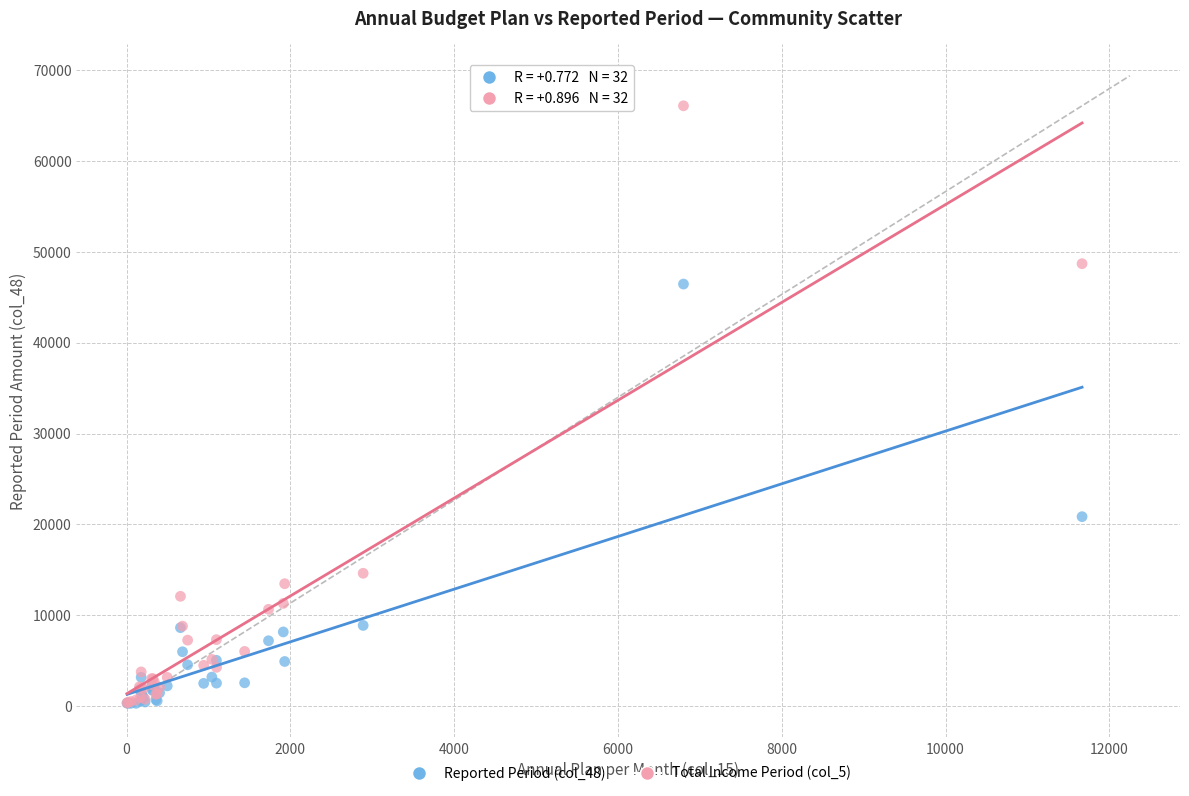

Which series has the widest spread of Y values?

Total Income Period (col_5)